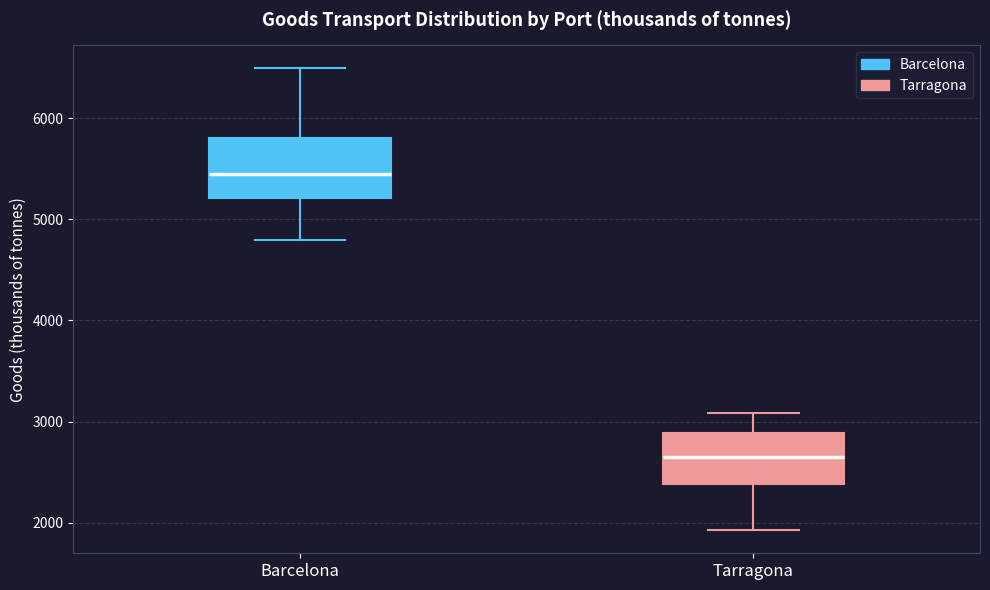

Reading left to right, transcribe this box plot: for each box, give where its median line is, the range the box spans, and where its two whiskers end, as read against the y-axis. The values are not printed on the chart, so give them approximately, as read against the axis.

Barcelona: median 5400, box 5200 to 5800, whiskers 4800 to 6500
Tarragona: median 2600, box 2400 to 2900, whiskers 1900 to 3100